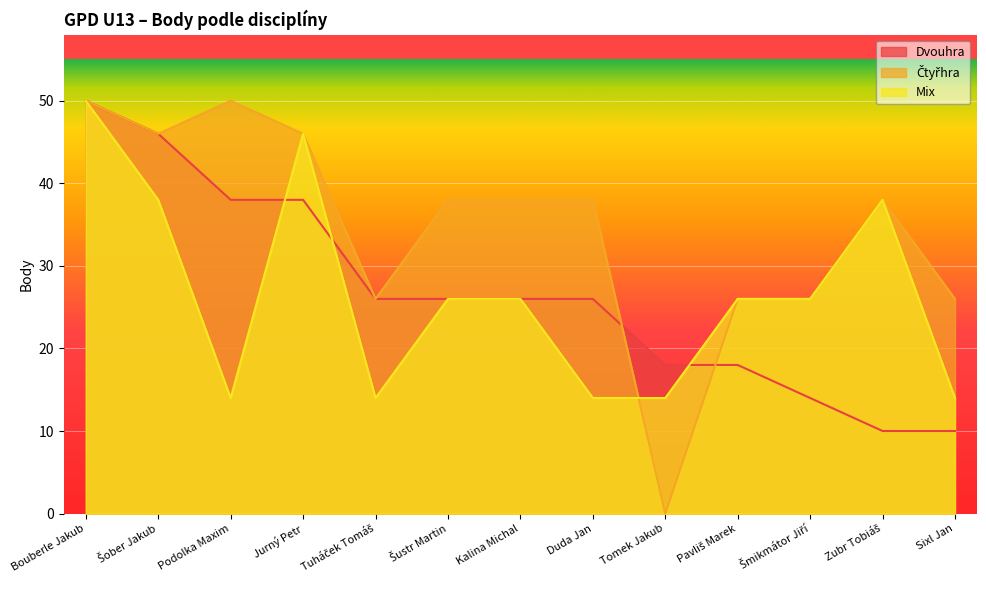

Reading left to right, extract all data points from this chart.

Dvouhra: 50	46	38	38	26	26	26	26	18	18	14	10	10
Čtyřhra: 50	46	50	46	26	38	38	38	0	26	26	38	26
Mix: 50	38	14	46	14	26	26	14	14	26	26	38	14